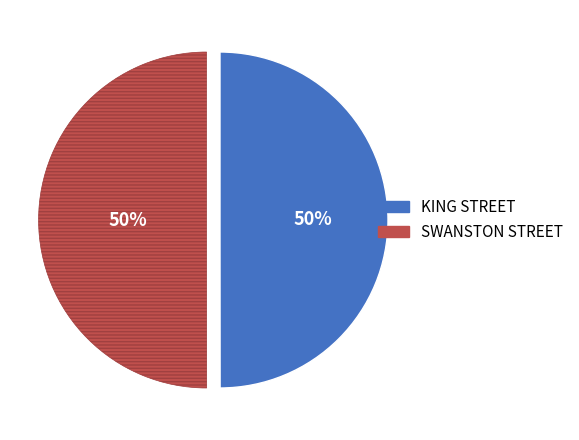

The SWANSTON STREET slice represents 57% of the pie. True or false?

False